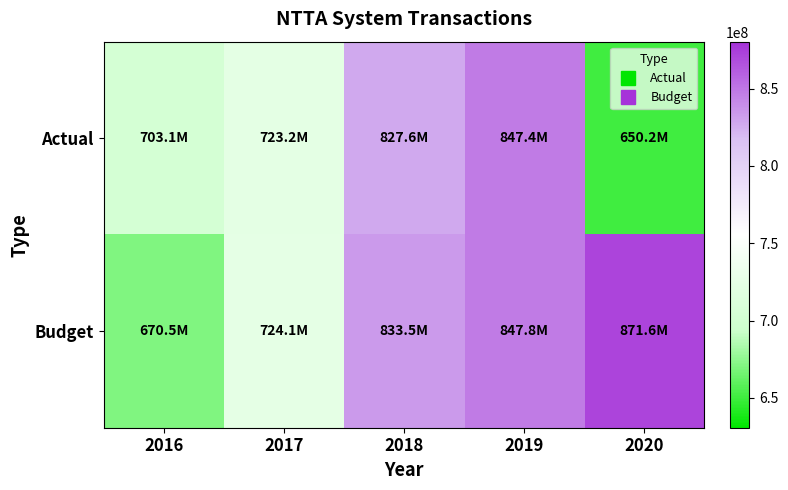

What is the minimum value shown in the chart?

650219349